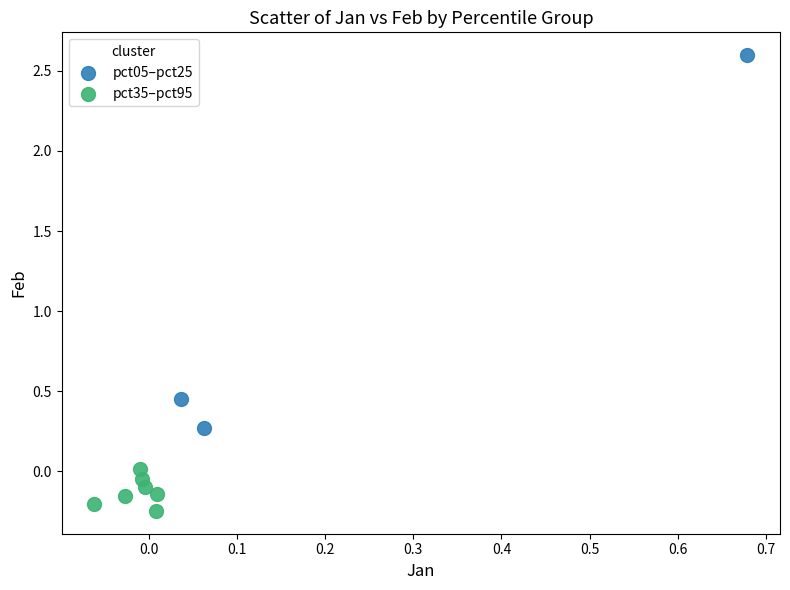

Which series reaches the maximum Y coordinate?

pct05–pct25